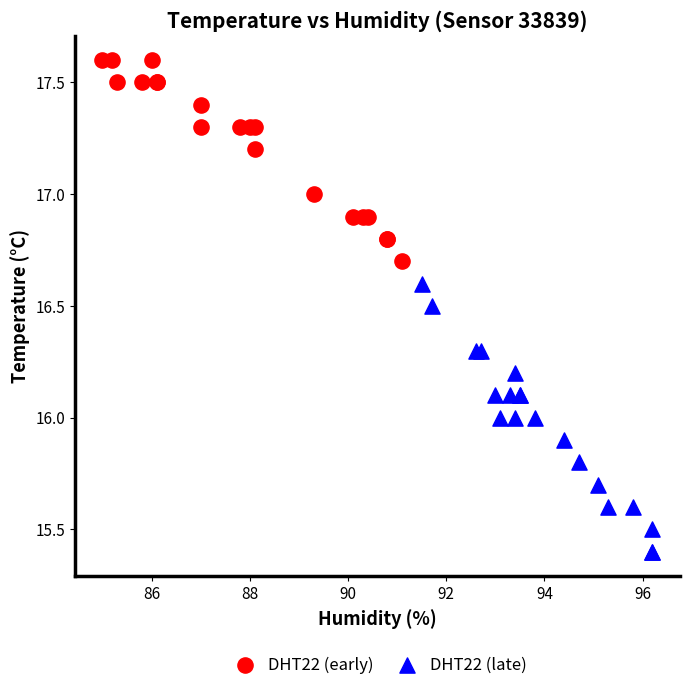

Which series reaches the minimum Y coordinate?

DHT22 (late)